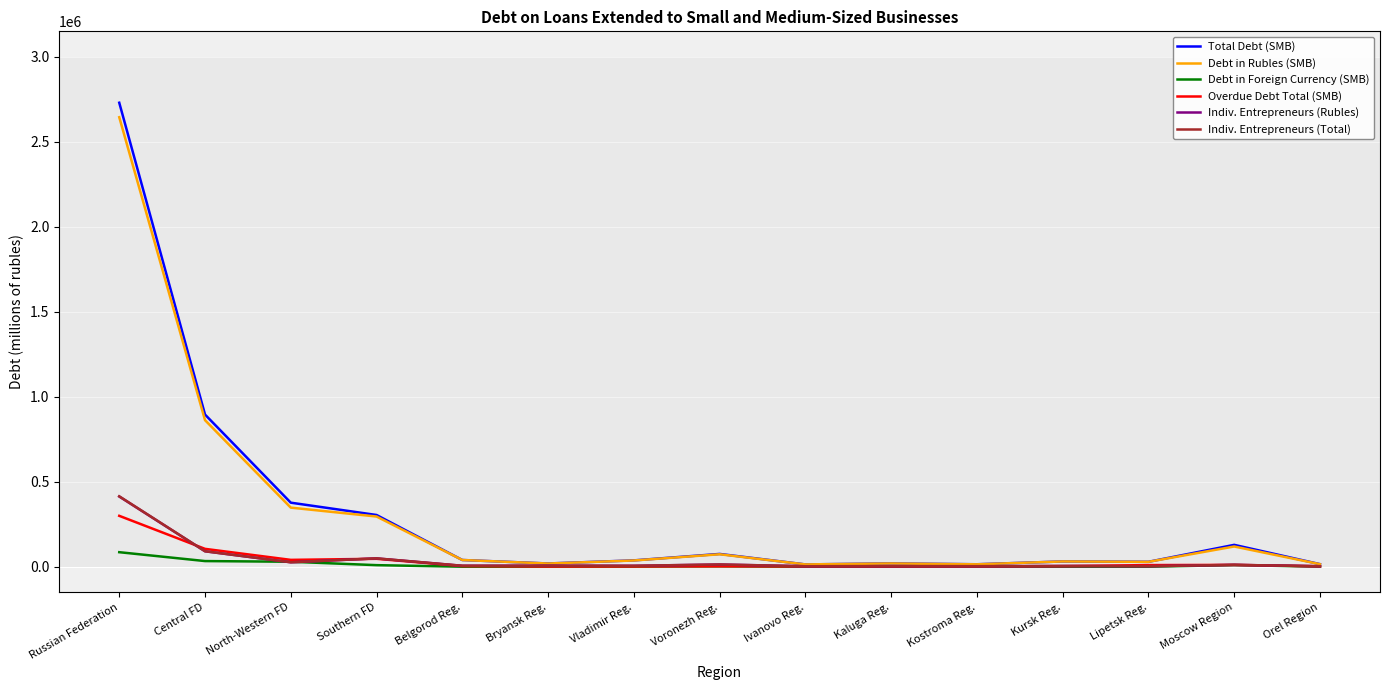

At which label is Total Debt (SMB) closest to 1371641?

Central FD